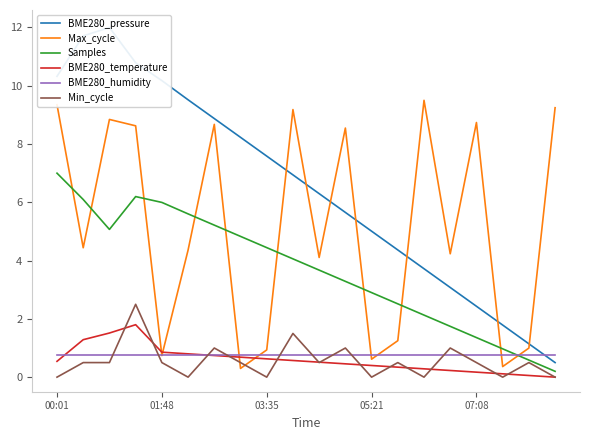

The Max_cycle series shows 1.0 at 05:21. True or false?

False